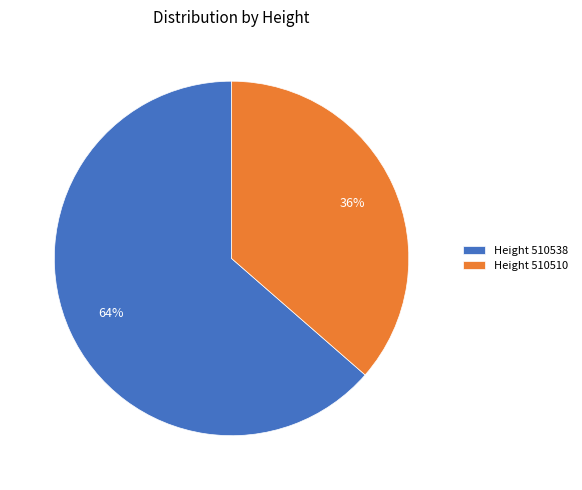

Is it true that Height 510510 is 36% of the pie?

True